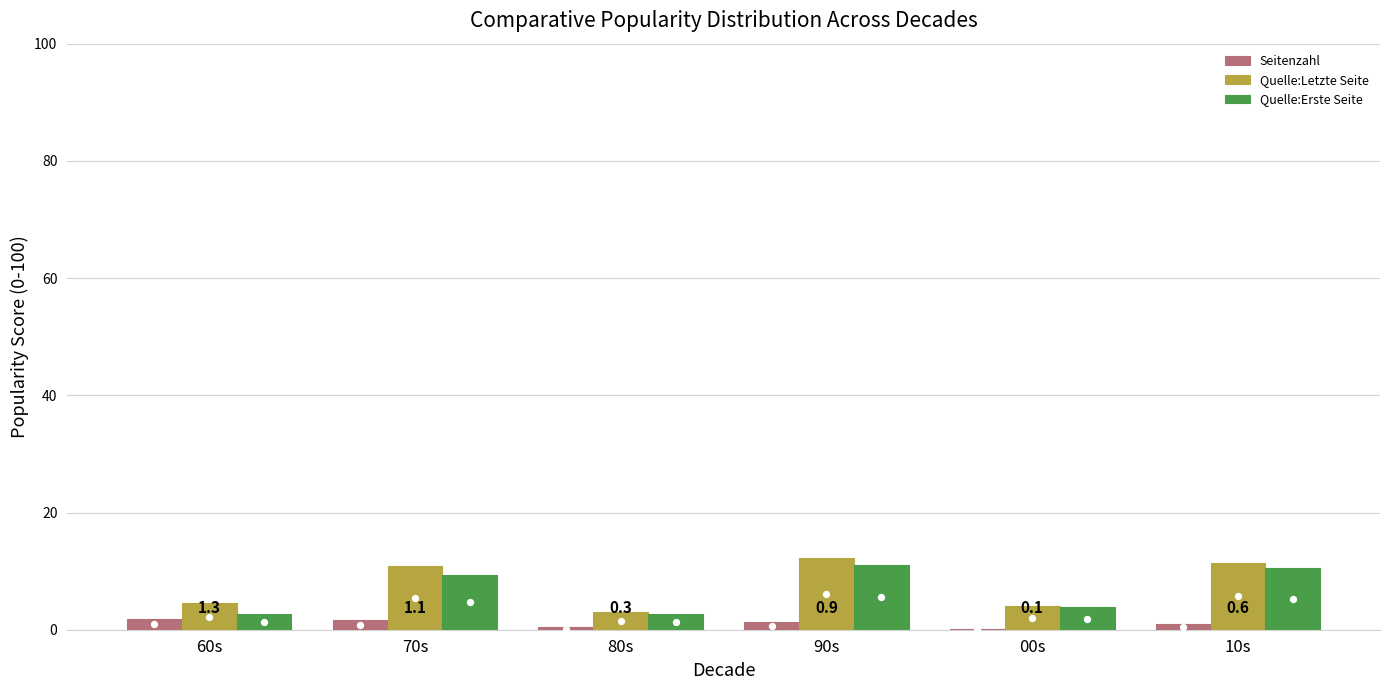

At how many categories does at least one series exceed 0?

6